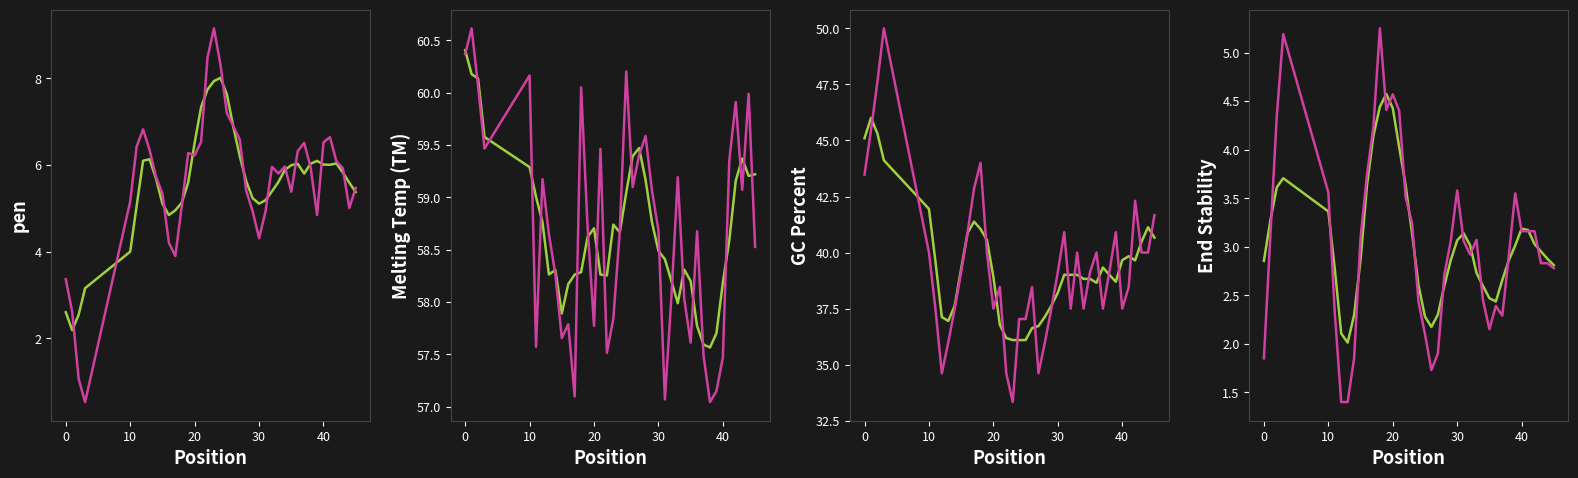

True or false: PRIMER_RIGHT_0_GC_PERCENT and PRIMER_RIGHT_0_TM intersect in this chart.

False